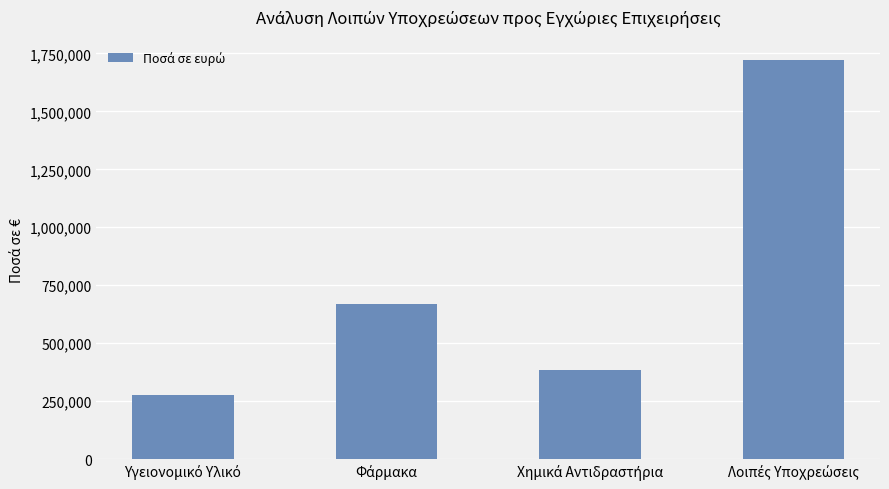

What is the minimum value shown in the chart?

278470.7